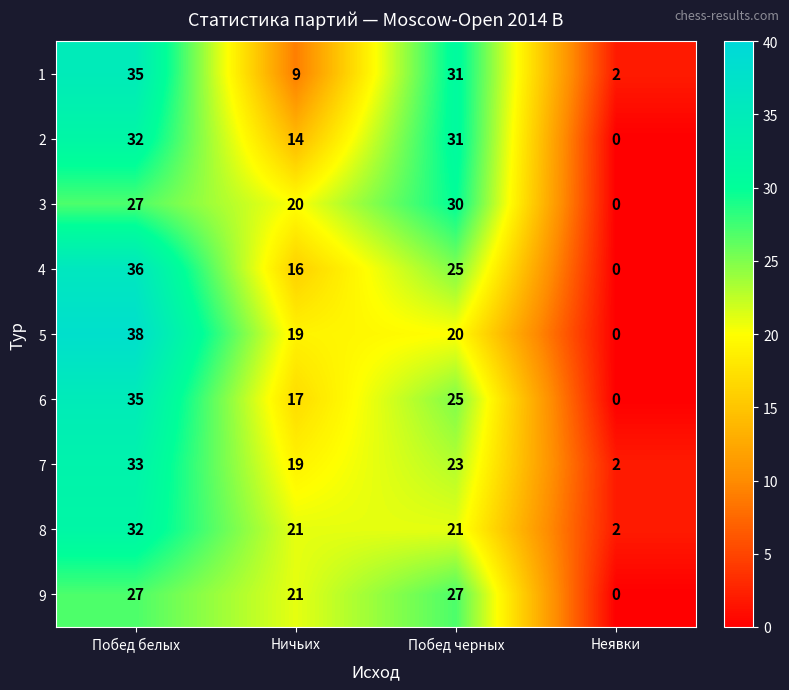

What is the spread (max minus min) of values at Побед белых?

11